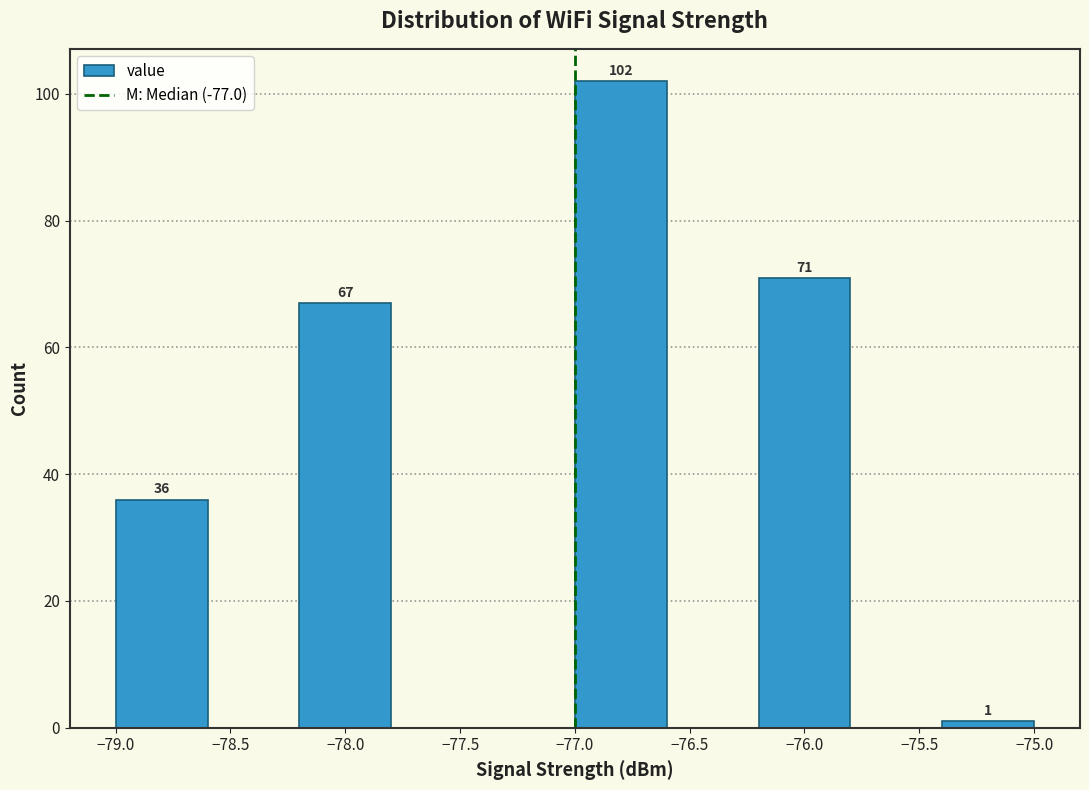

Over which range of the x-axis is the bar tallest?

-77.0 to -76.6